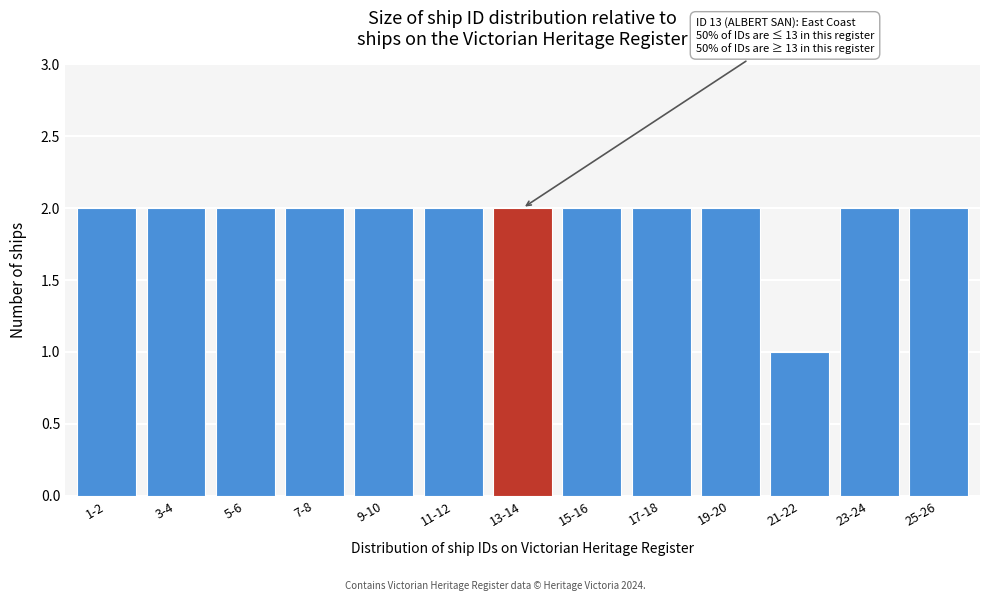

Reading left to right, list all the values displayed in this chart.

2	2	2	2	2	2	2	2	2	2	1	2	2